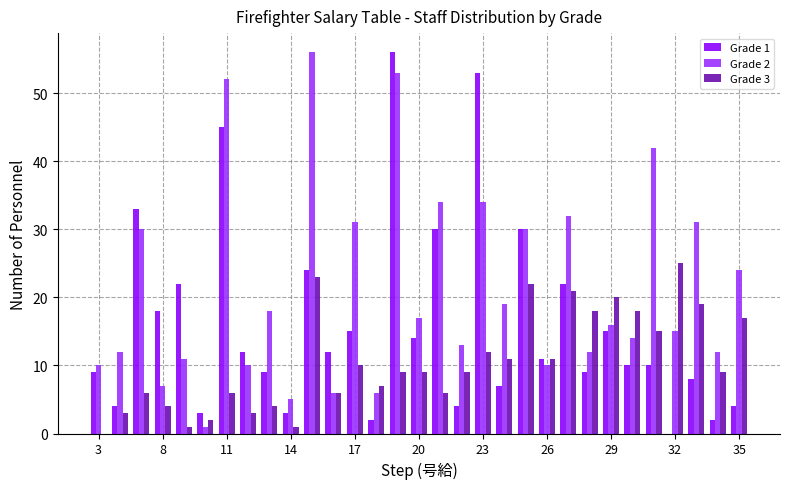

What is the sum of all Grade 3 values?

327